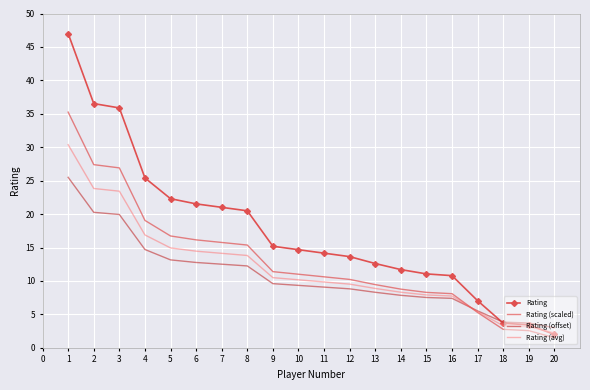

What is the sum of all Rating (avg) values?

238.8